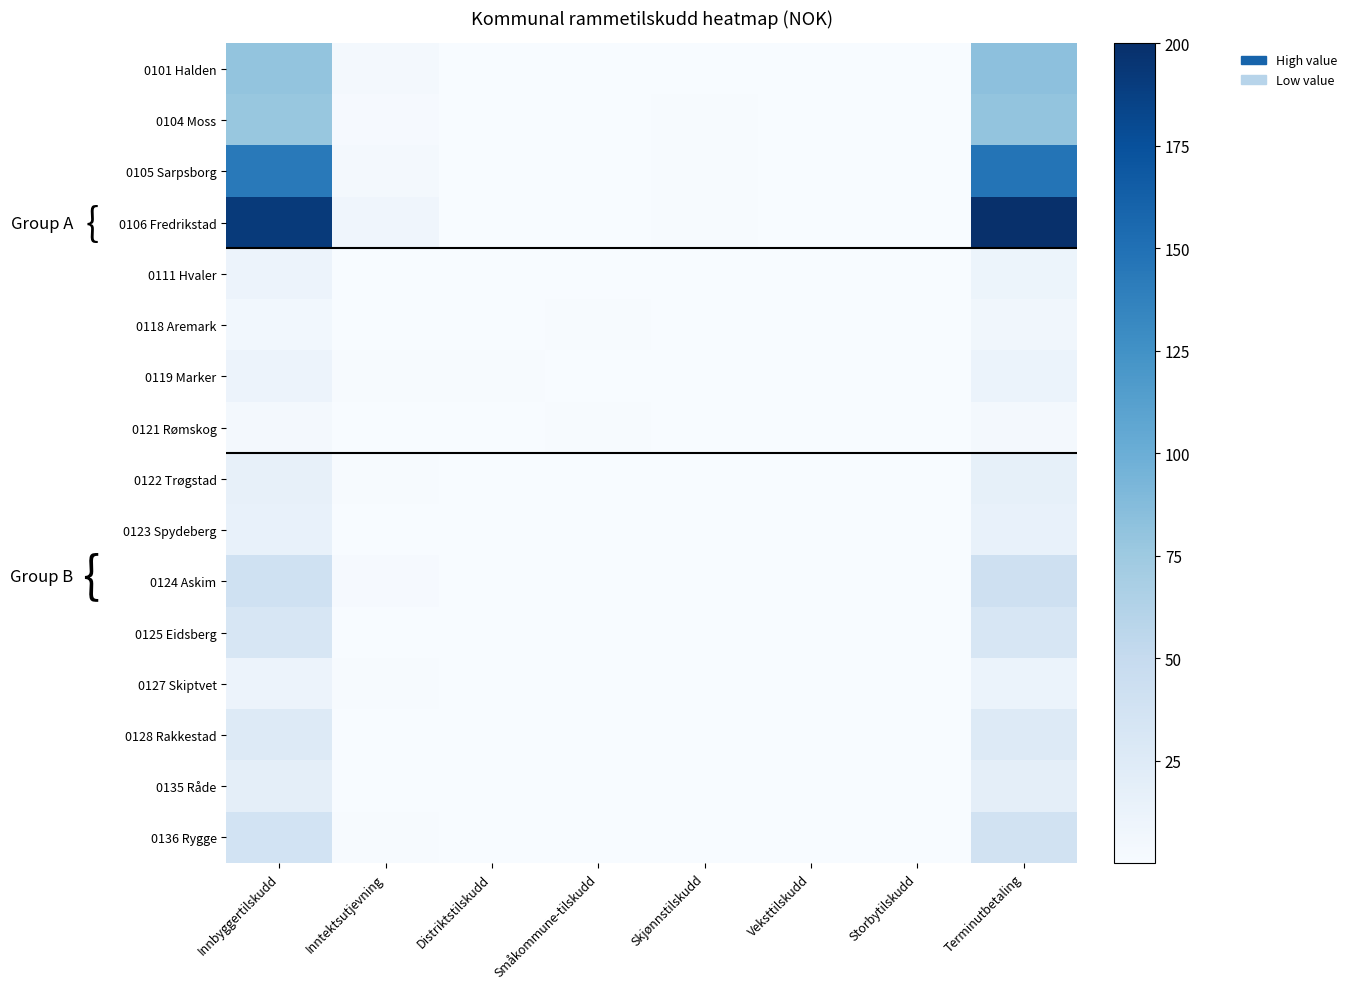

At how many categories does at least one series exceed 55?

2